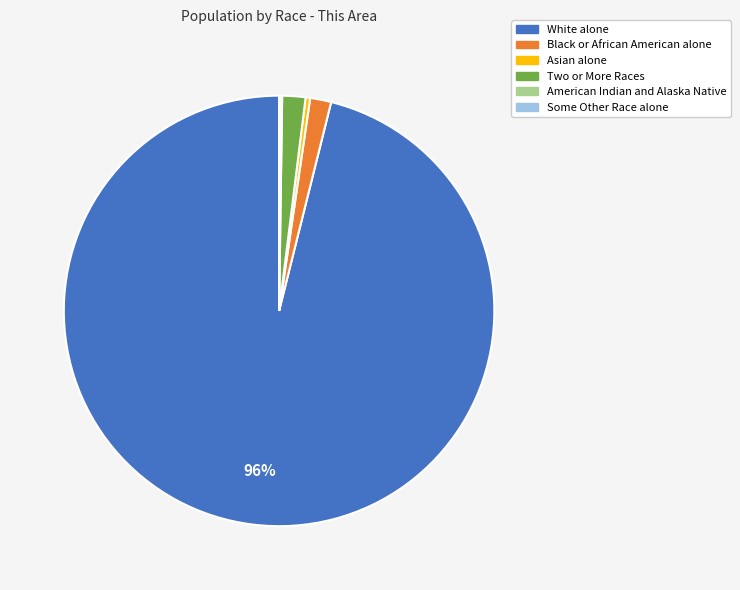

Is there a majority slice in this chart?

Yes